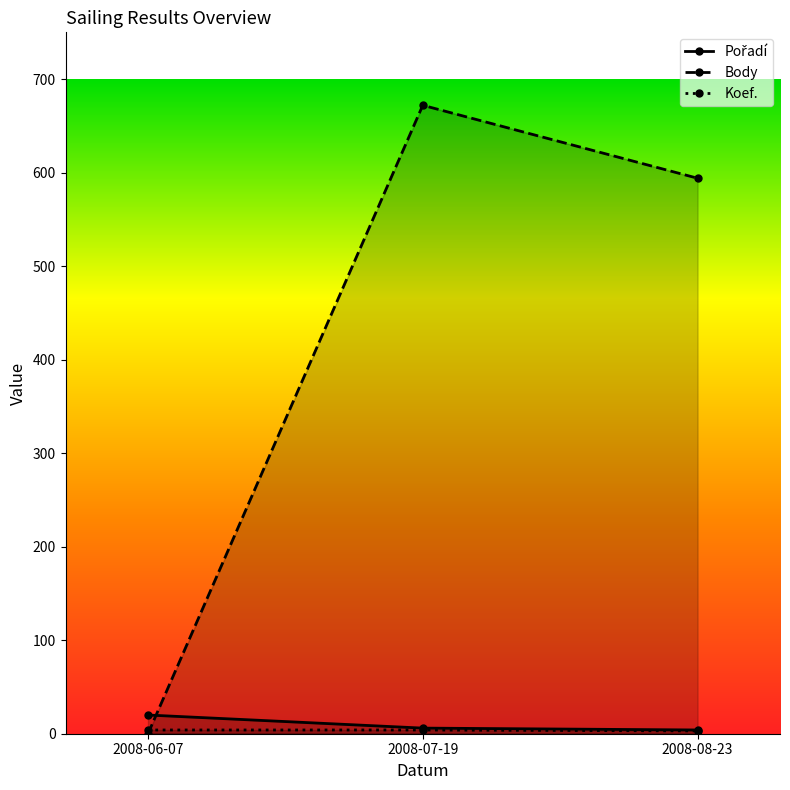

Which series changed the most between 2008-07-19 and 2008-08-23?

Body